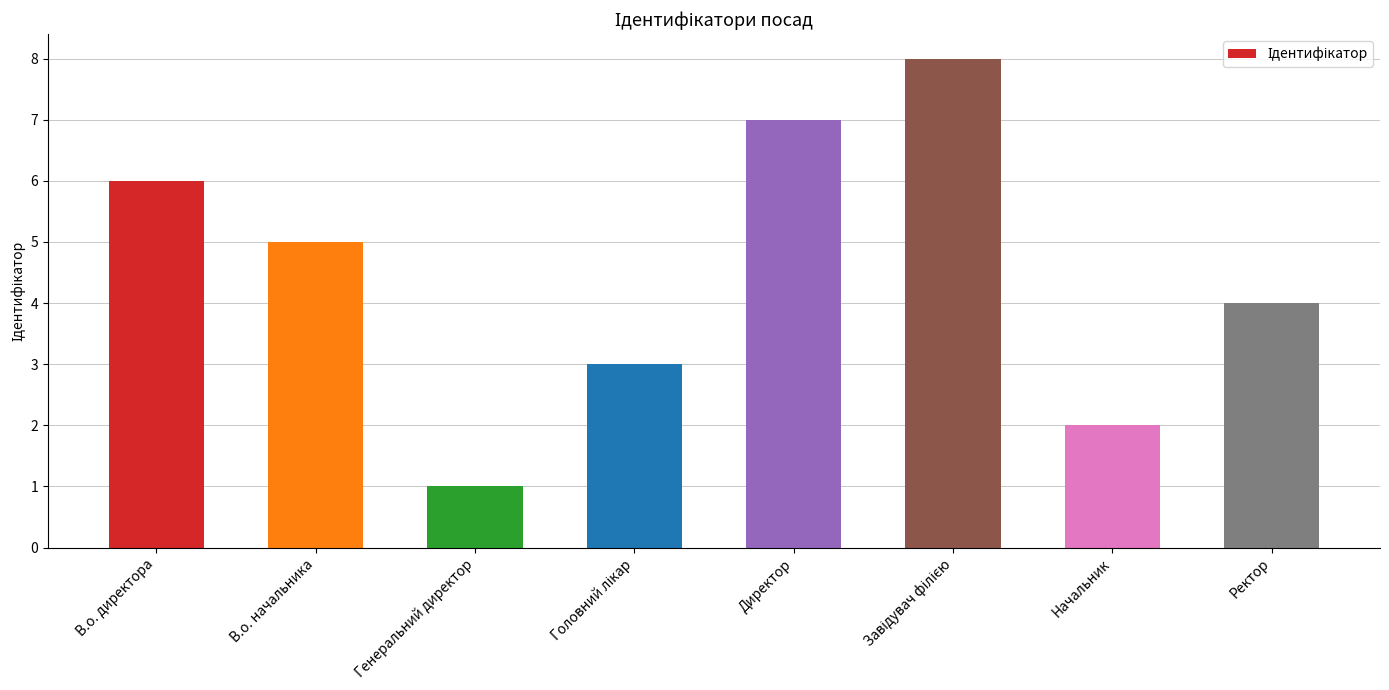

Reading left to right, transcribe all the data shown in this chart.

6	5	1	3	7	8	2	4